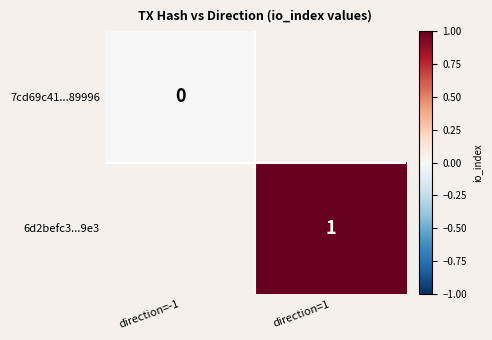

Is it true that 6d2befc3...9e3 equals 1 at direction=1?

True